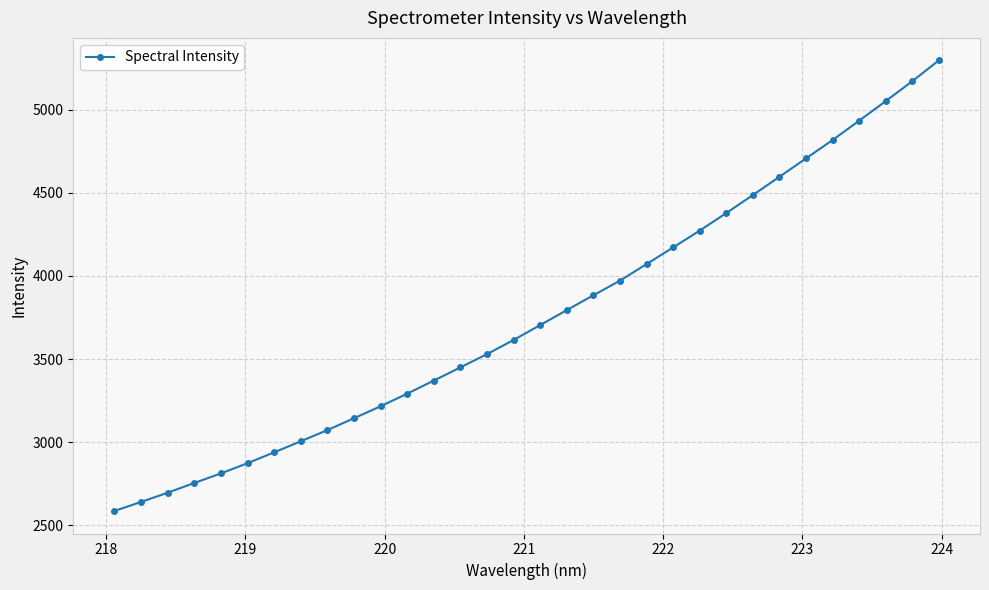

What is the sum of all values?

120308.4